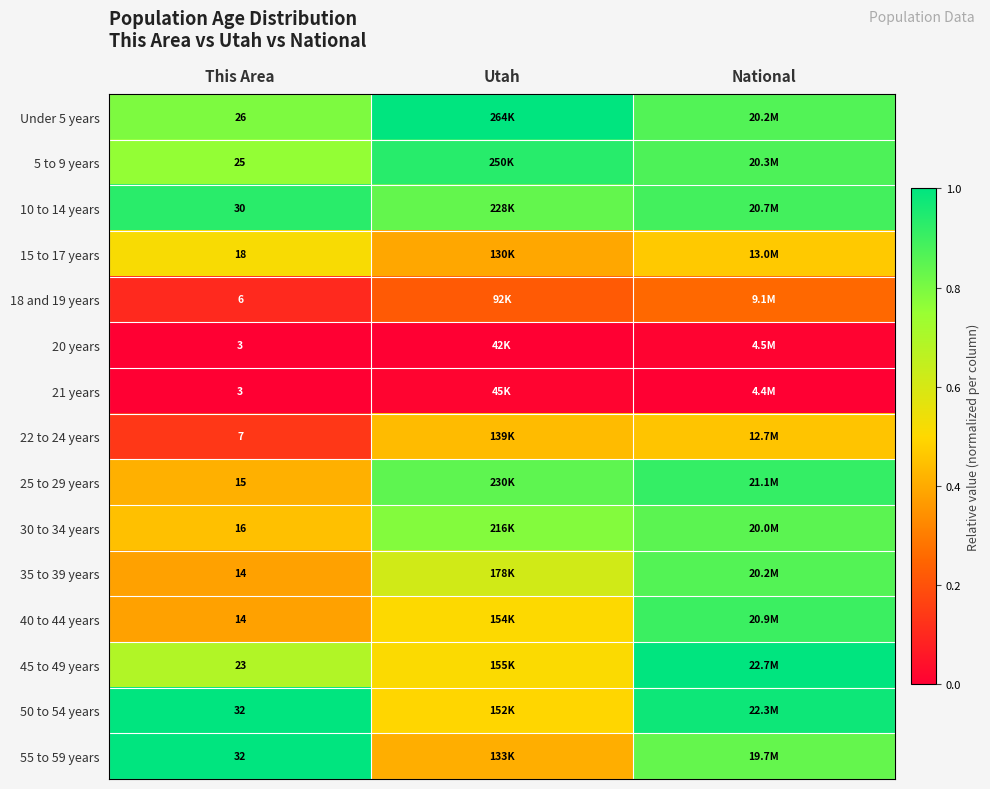

List the series in order of their peak value, lowest first.

20 years, 21 years, 18 and 19 years, 22 to 24 years, 15 to 17 years, 30 to 34 years, 35 to 39 years, 40 to 44 years, 25 to 29 years, 10 to 14 years, 5 to 9 years, Under 5 years, 45 to 49 years, 50 to 54 years, 55 to 59 years